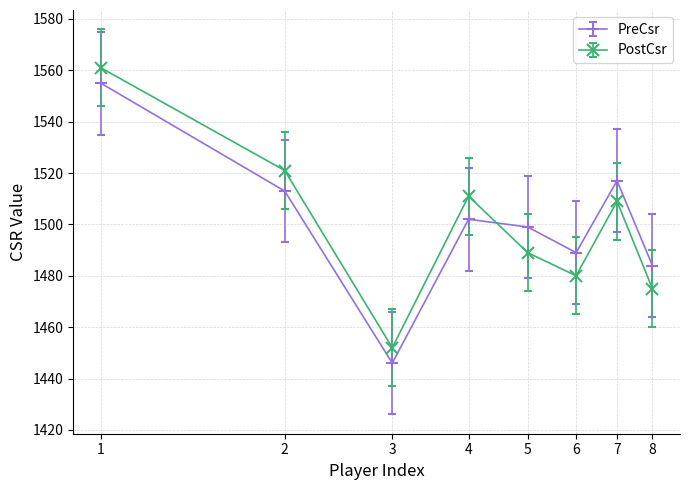

After their last crossing, which series has the higher values: PostCsr or PreCsr?

PreCsr